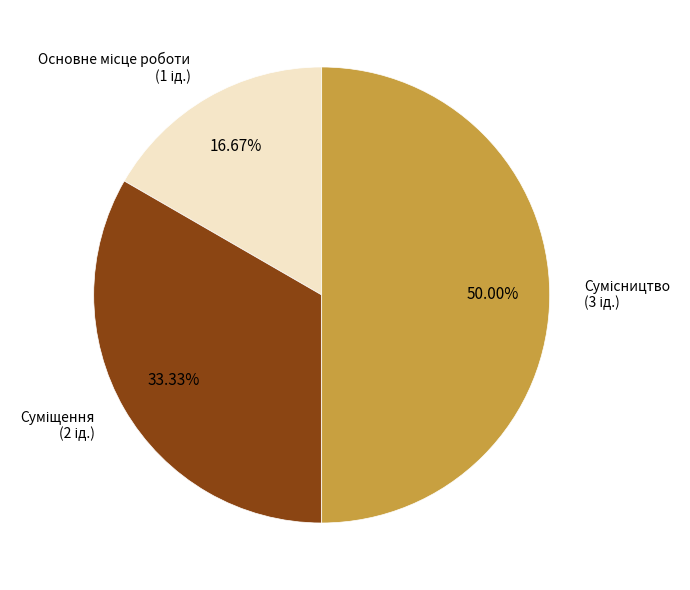

How many slices are in this pie chart?

3